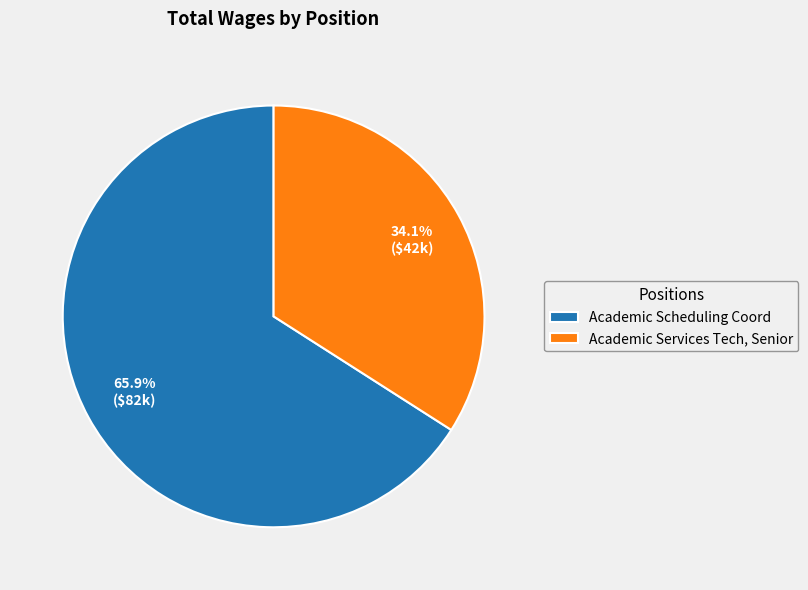

To the nearest percent, what is the difference between the largest and smallest slice percentages?

32%